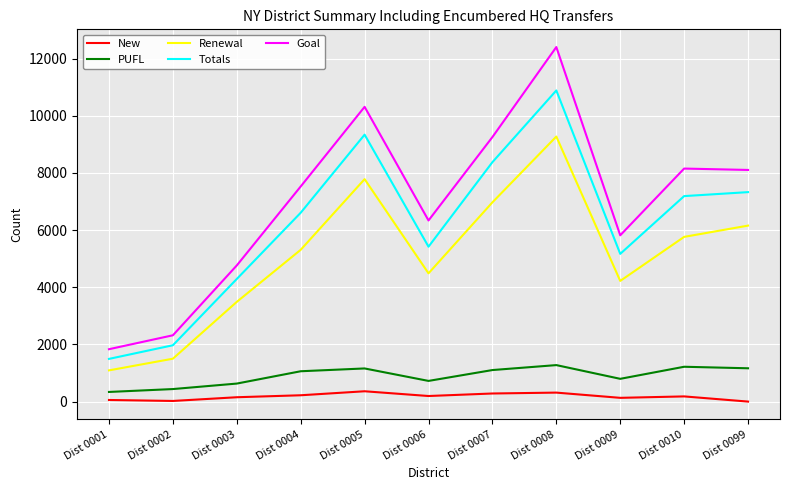

What is the difference between the maximum and second lowest values in the PUFL series?

838